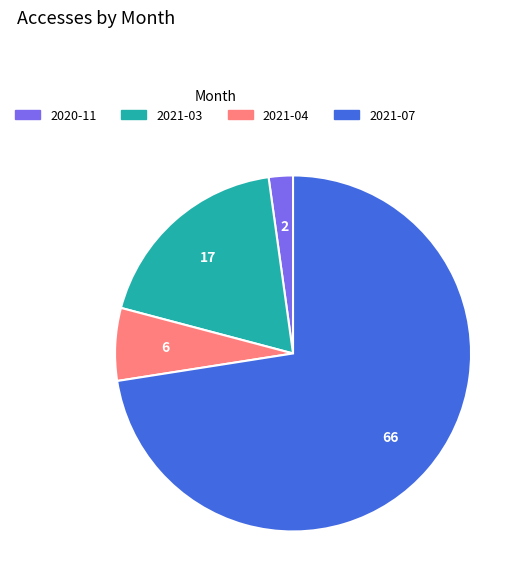

Which category has the smallest portion of the pie?

2020-11